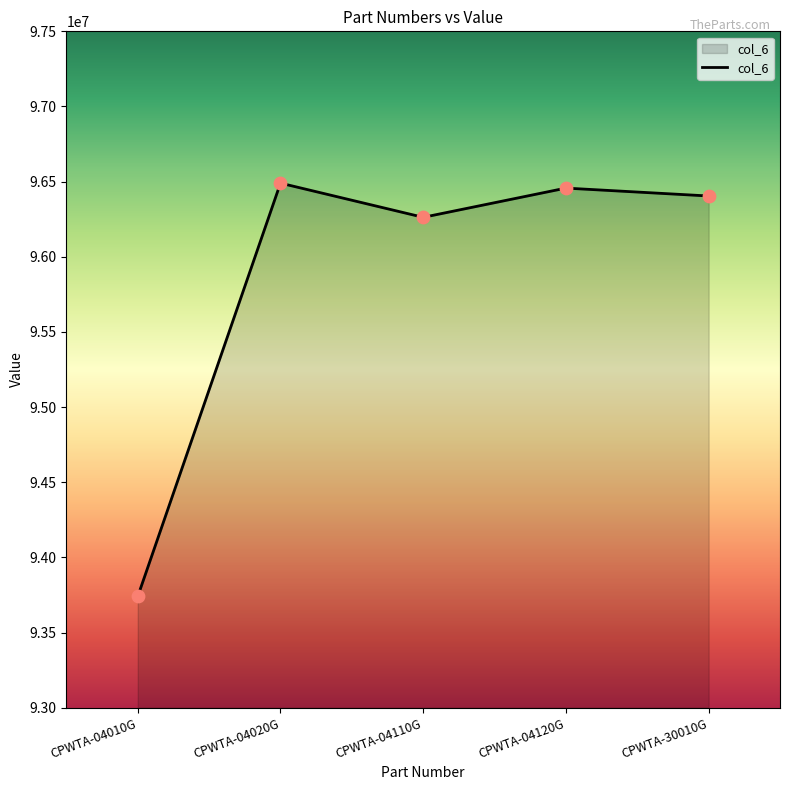

What is the ratio of the value at CPWTA-04010G to the value at CPWTA-04120G?

1.0